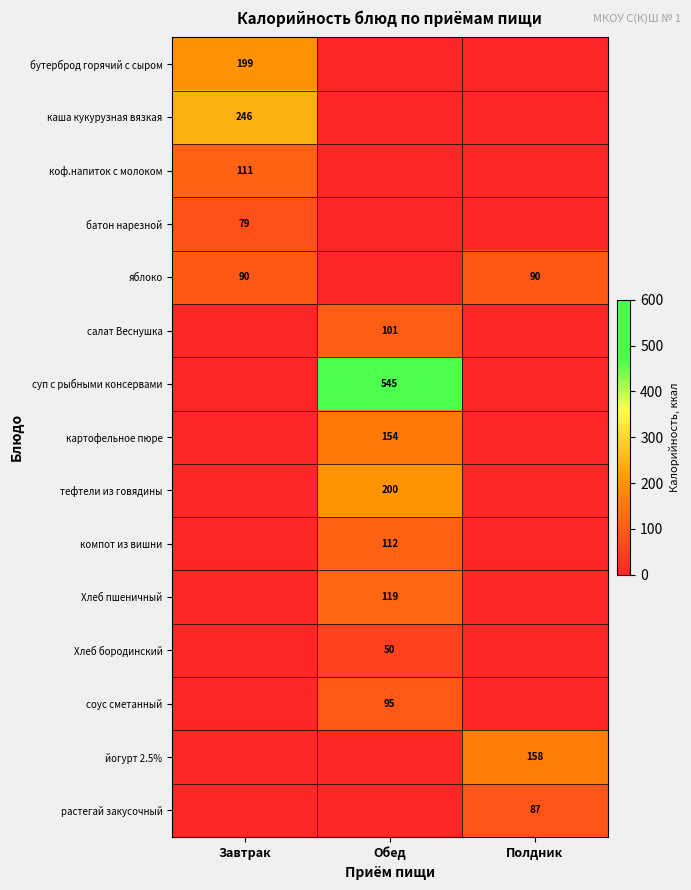

The компот из вишни series shows 68 at Обед. True or false?

False